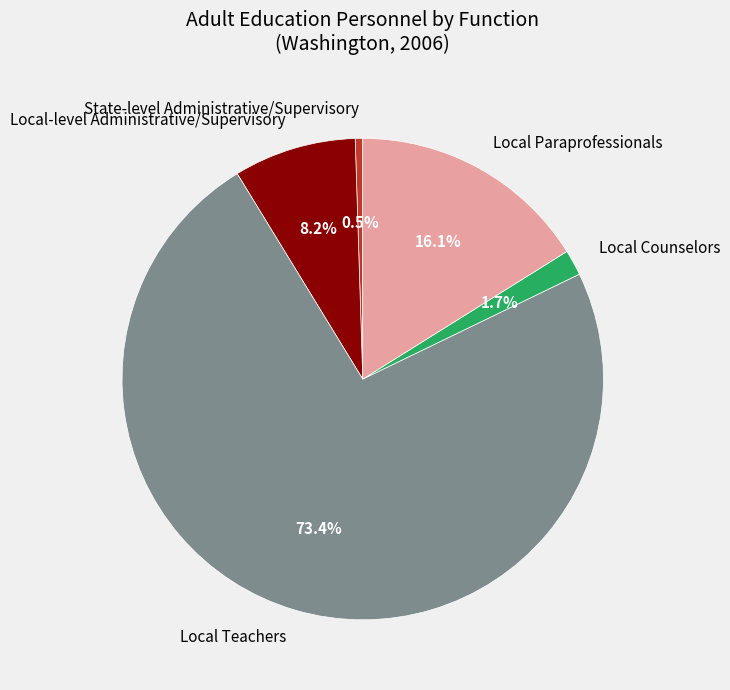

Is it true that Local Teachers is 73% of the pie?

True